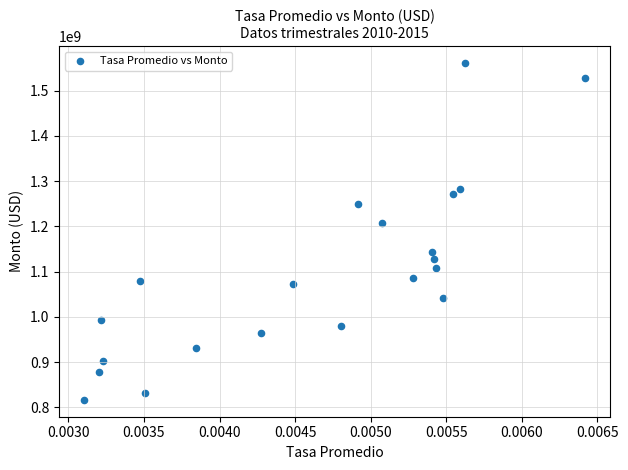

What Y value in the scatter plot is closest to 1188915347?

1208489219.3